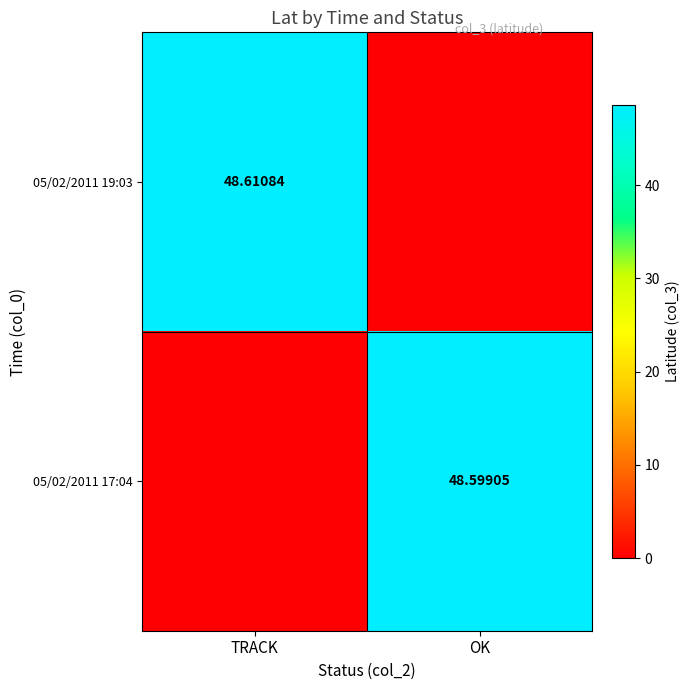

Is the value of 05/02/2011 17:04 at OK greater than the value of 05/02/2011 19:03 at TRACK?

No